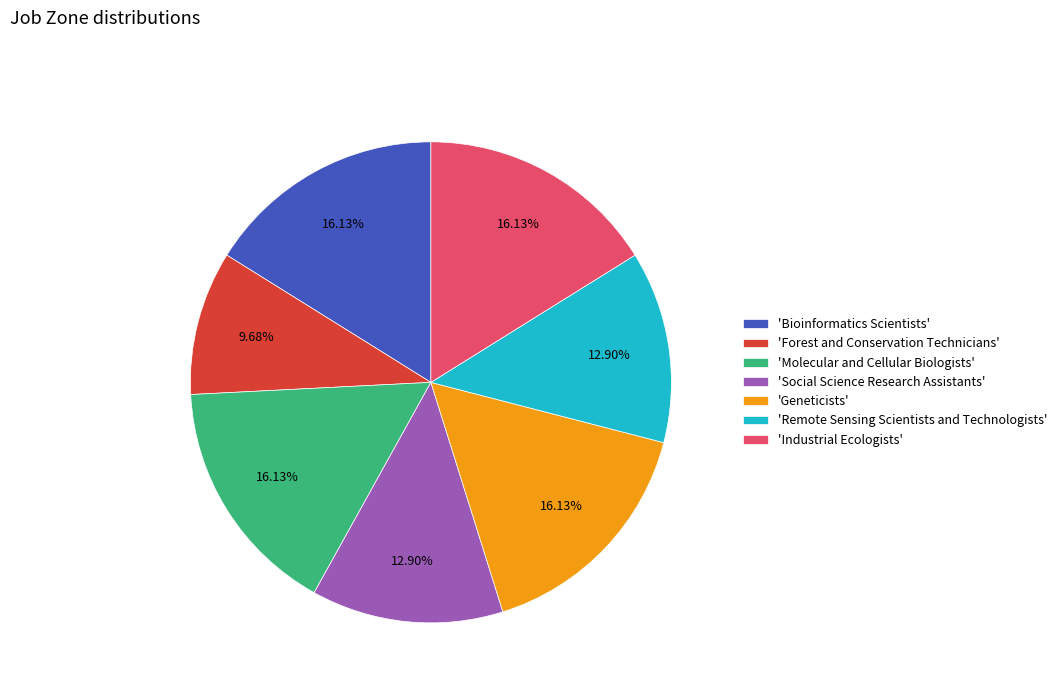

Approximately how many times larger is the value at 'Social Science Research Assistants' compared to 'Bioinformatics Scientists'?

0.8